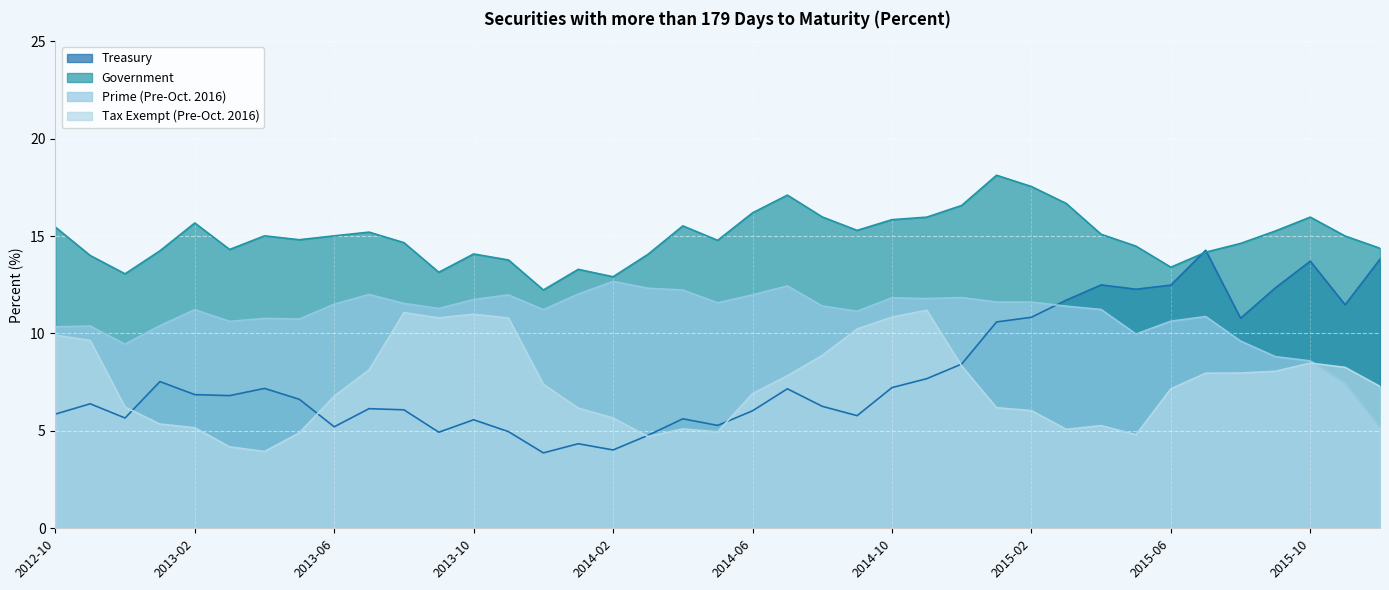

Count the number of categories in the chart.

39